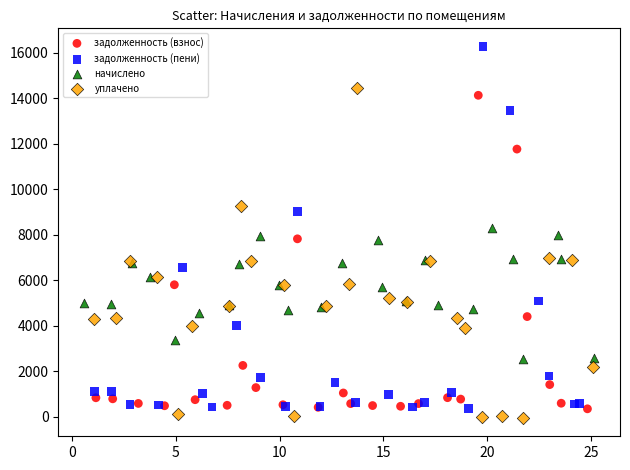

Which series has the largest Y range (max minus min)?

задолженность (пени)